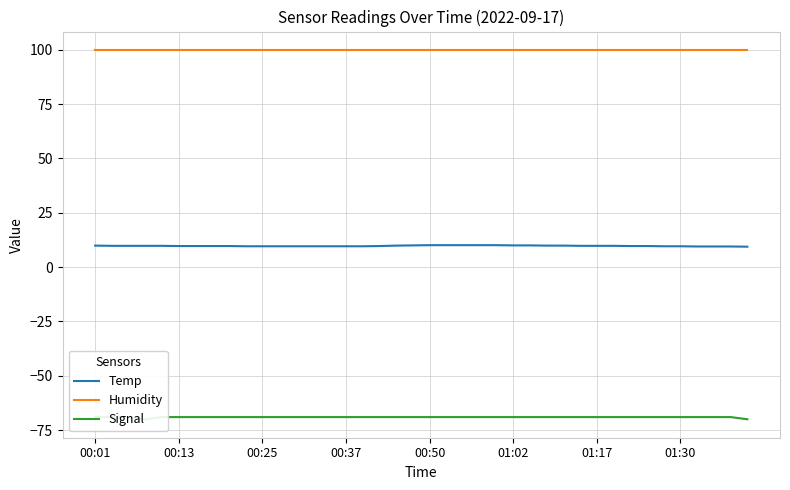

The value of Humidity at 00:01 is 99.9. True or false?

True